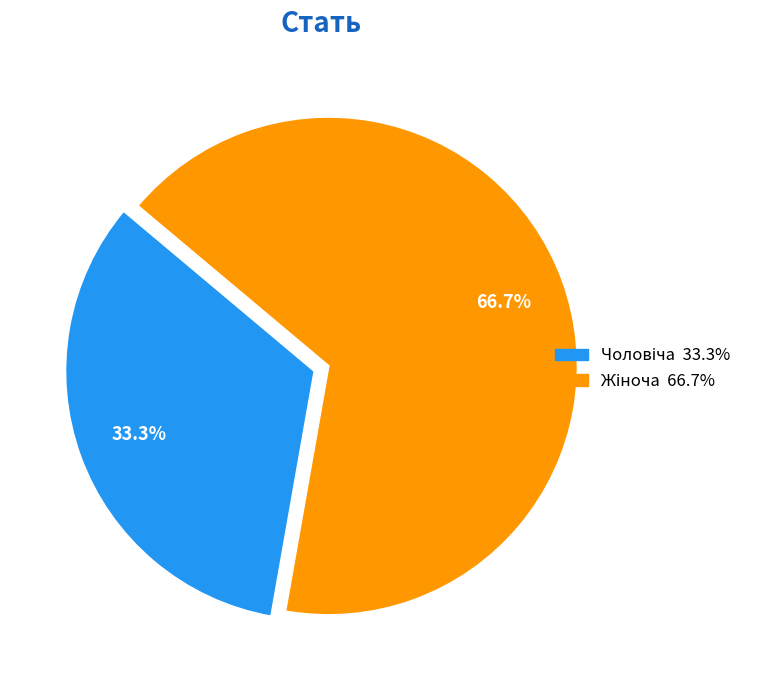

Is there a majority slice in this chart?

Yes